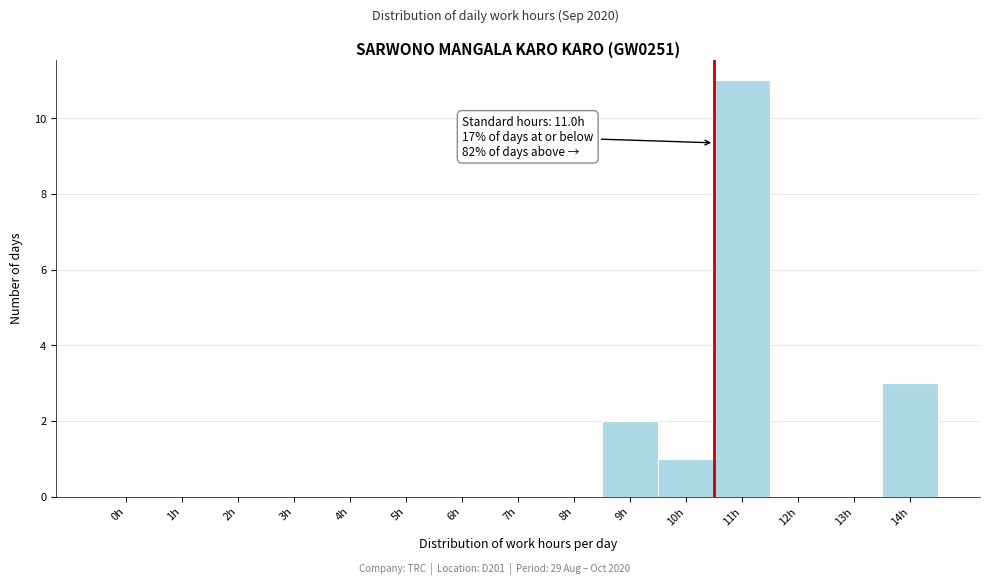

Reading left to right, what are all the values shown in this chart?

0h=0	1h=0	2h=0	3h=0	4h=0	5h=0	6h=0	7h=0	8h=0	9h=2	10h=1	11h=11	12h=0	13h=0	14h=3